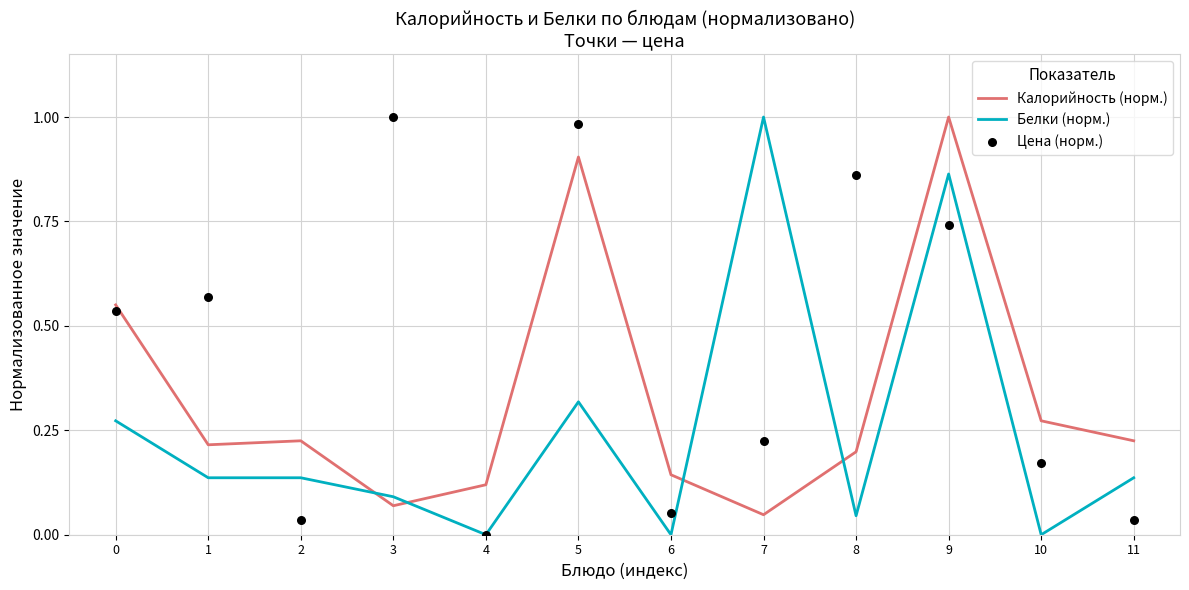

Which series reaches the minimum Y coordinate?

Белки (норм.)